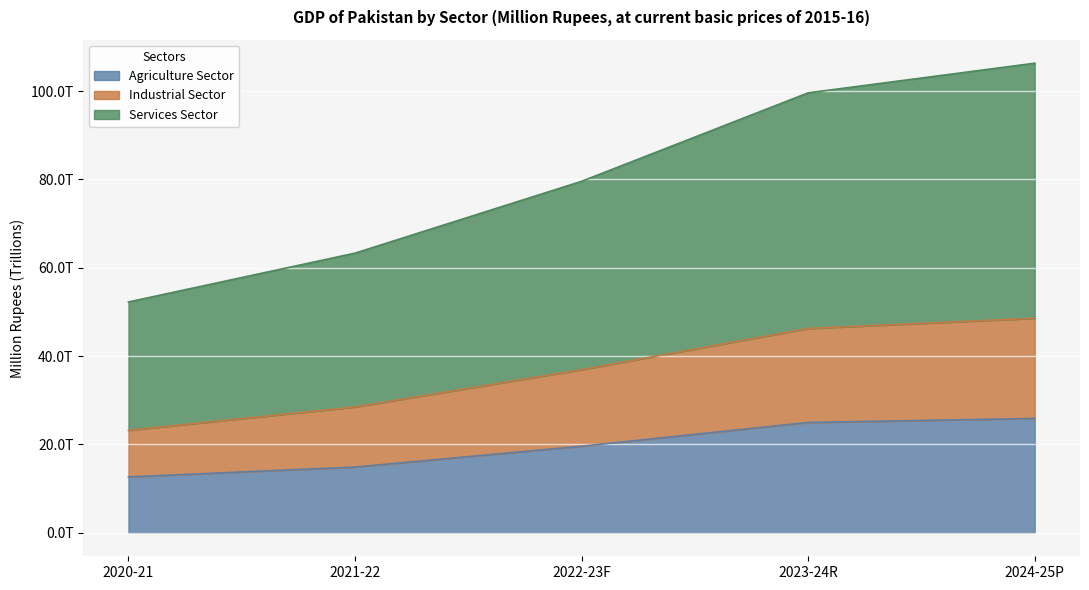

Rank the series by their maximum value, from highest to lowest.

Services Sector, Industrial Sector, Agriculture Sector